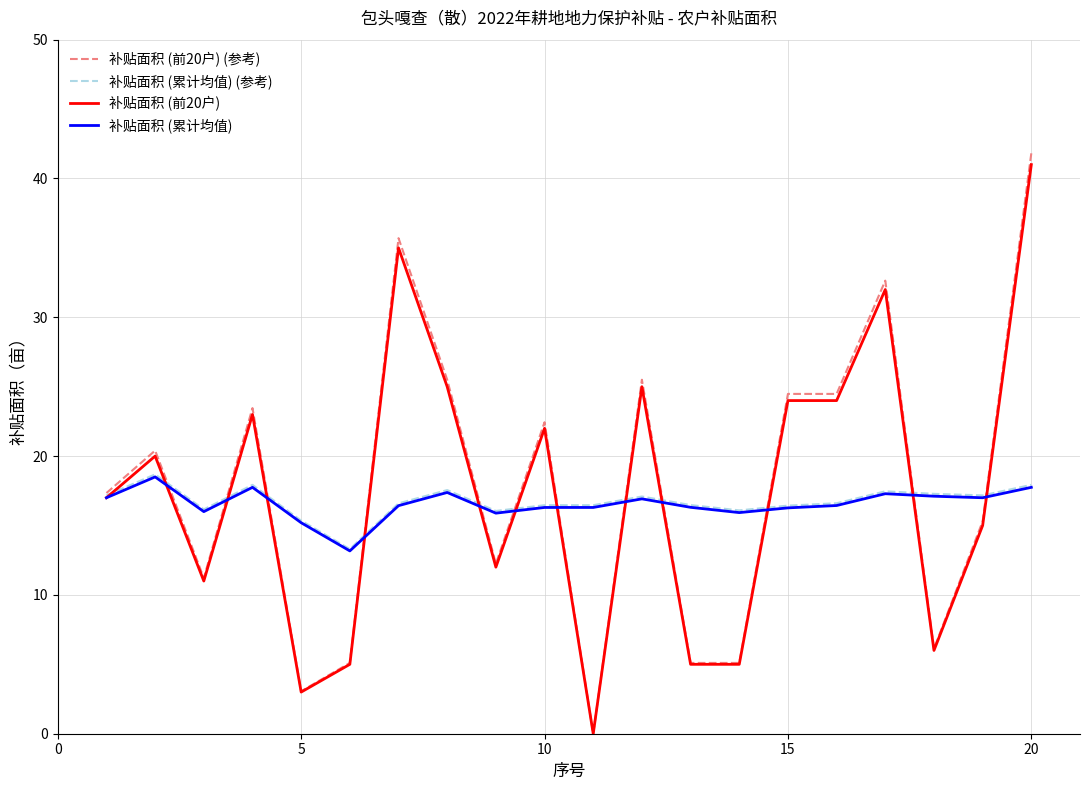

What is the greatest value displayed?

41.8